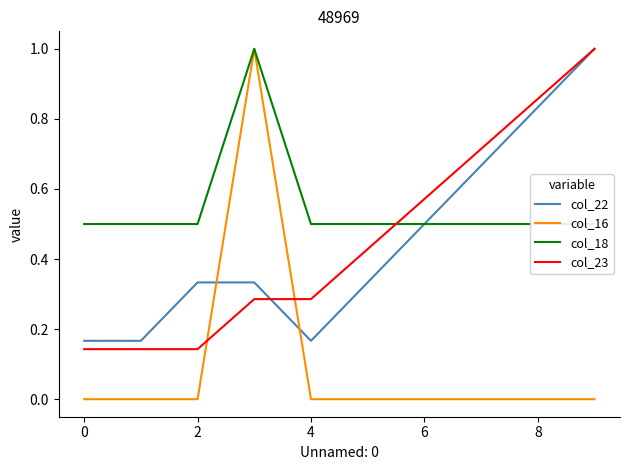

How many data points does each series have?

10